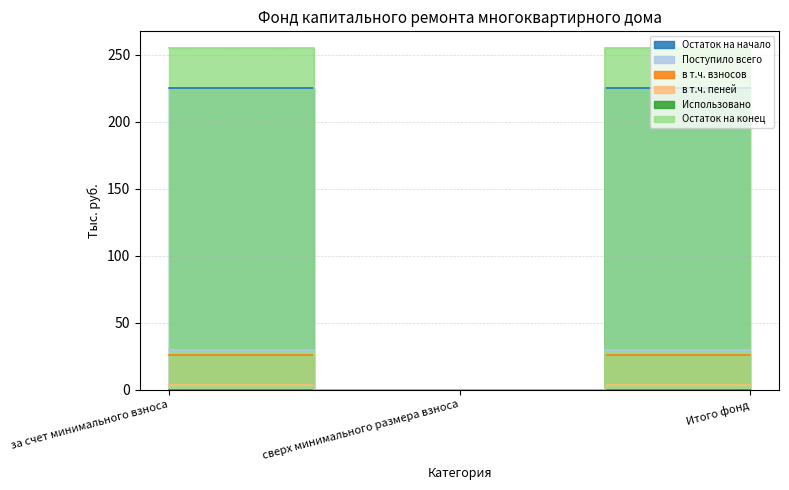

Count the Остаток на начало values in the range 0 to 3.

1